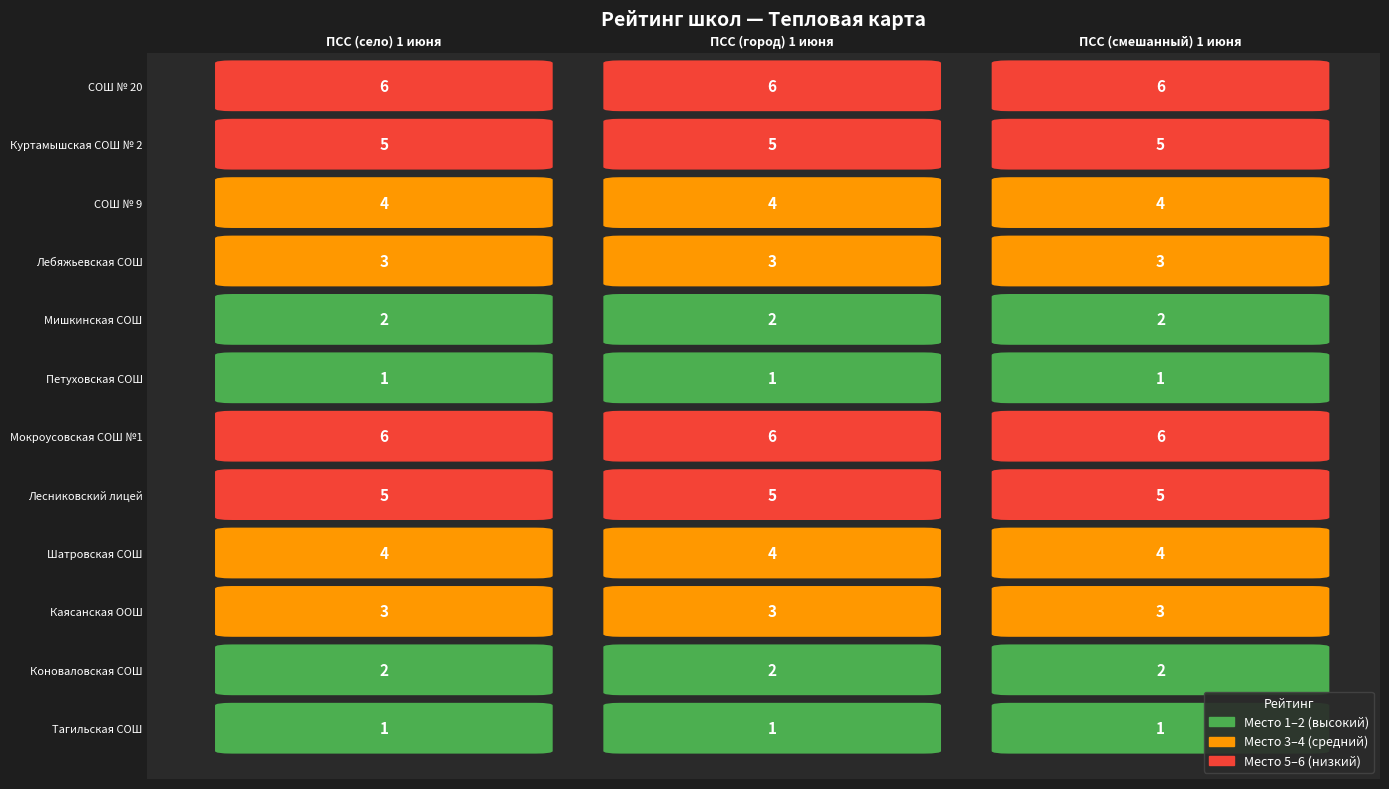

Reading left to right, extract all data points from this chart.

Тагильская СОШ: 0=1	1=1	2=1
Коноваловская СОШ: 0=2	1=2	2=2
Каясанская ООШ: 0=3	1=3	2=3
Шатровская СОШ: 0=4	1=4	2=4
Лесниковский лицей: 0=5	1=5	2=5
Мокроусовская СОШ №1: 0=6	1=6	2=6
Петуховская СОШ: 0=1	1=1	2=1
Мишкинская СОШ: 0=2	1=2	2=2
Лебяжьевская СОШ: 0=3	1=3	2=3
СОШ № 9: 0=4	1=4	2=4
Куртамышская СОШ № 2: 0=5	1=5	2=5
СОШ № 20: 0=6	1=6	2=6